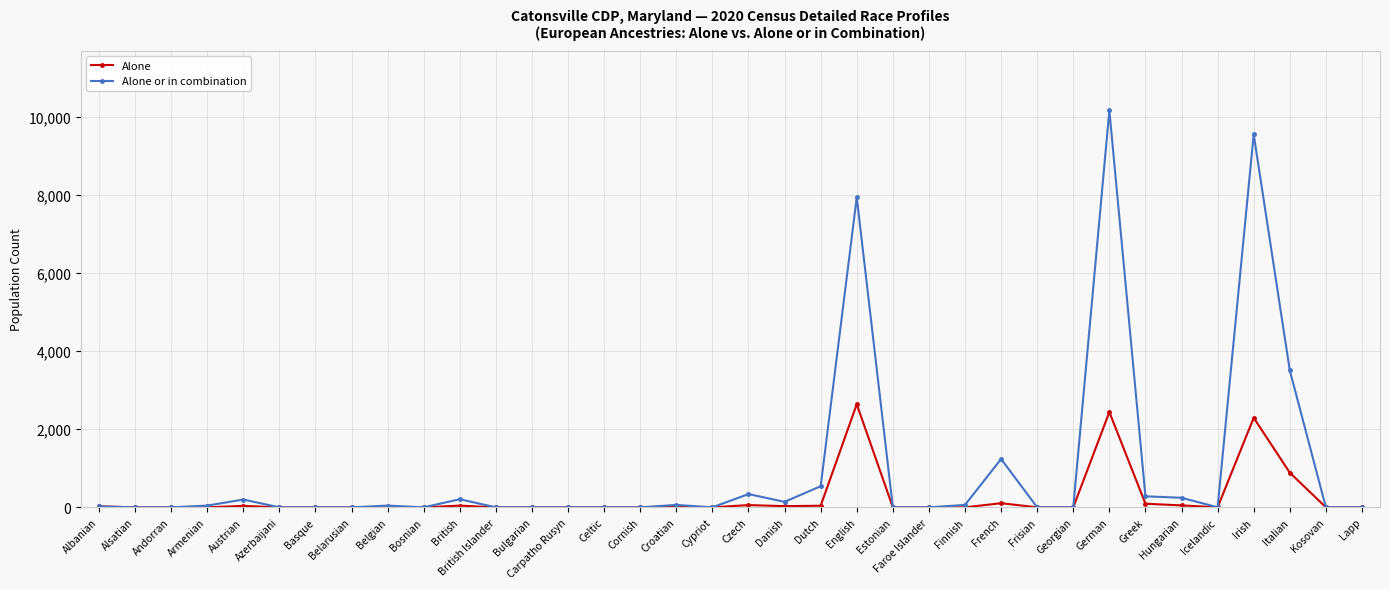

What is the maximum value shown in the chart?

10161